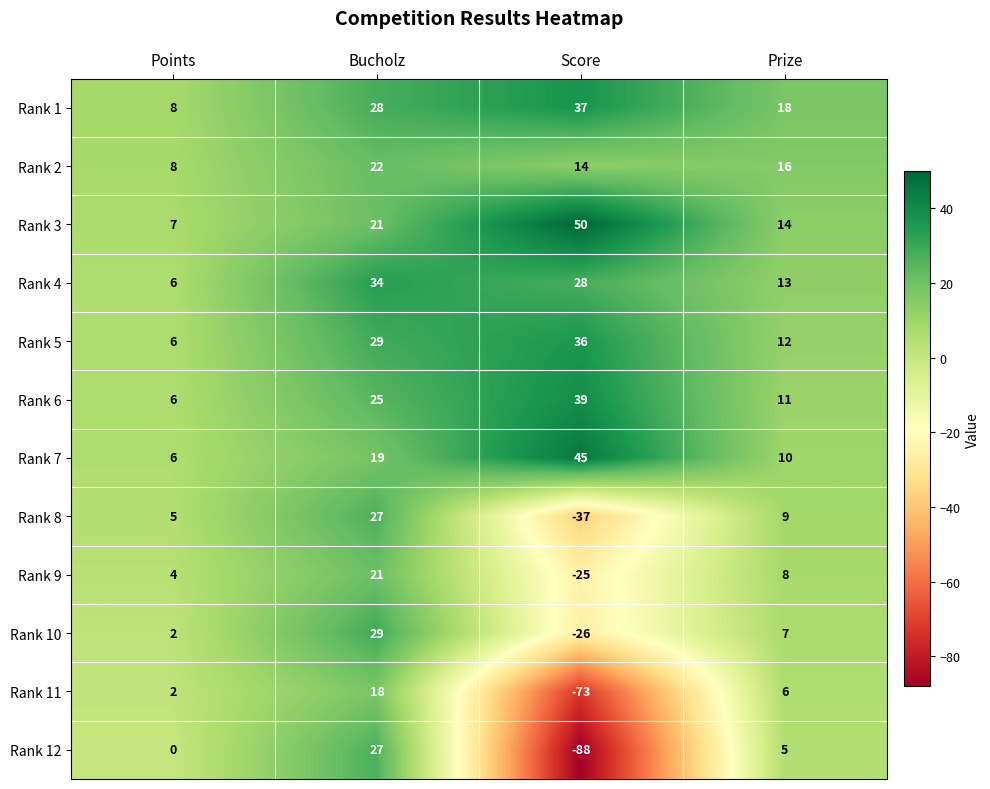

What is the difference between the second highest and minimum values in the Rank 11 series?

79